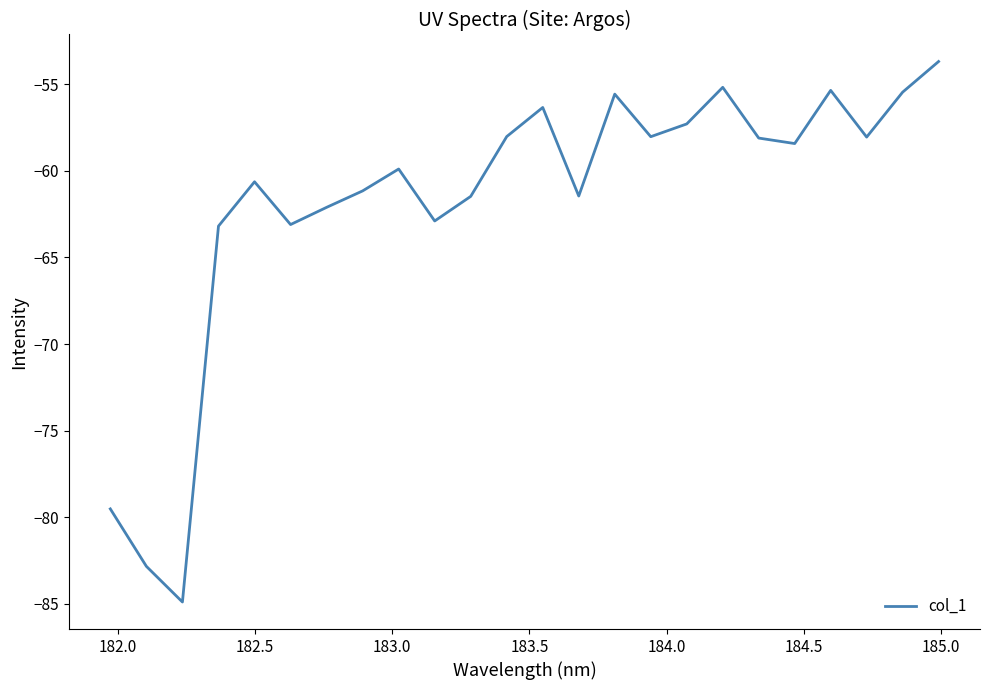

What is the difference between the maximum and minimum values?

31.2